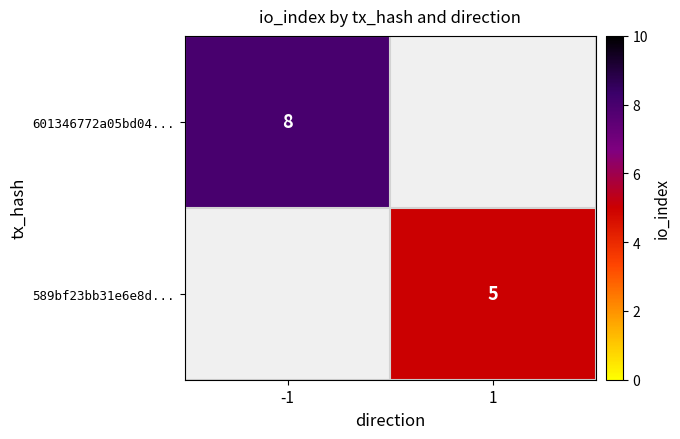

The value of 589bf23bb31e6e8d... at 1 is 1. True or false?

False